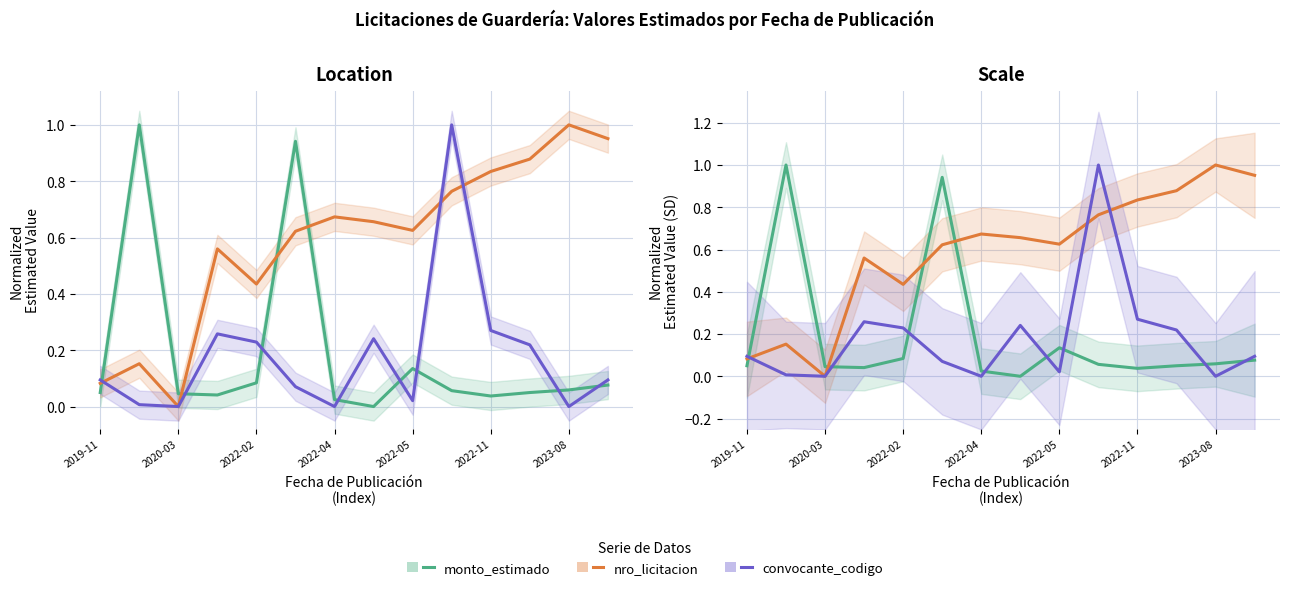

The value of monto_estimado at 7 is 0.0. True or false?

True